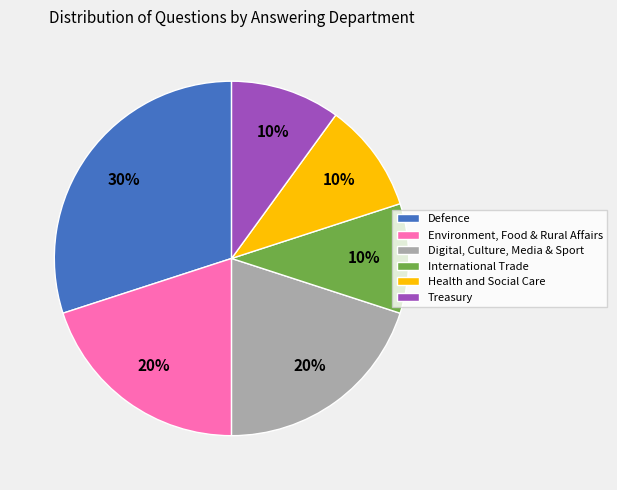

Which has a higher value, Digital, Culture, Media & Sport or Treasury?

Digital, Culture, Media & Sport